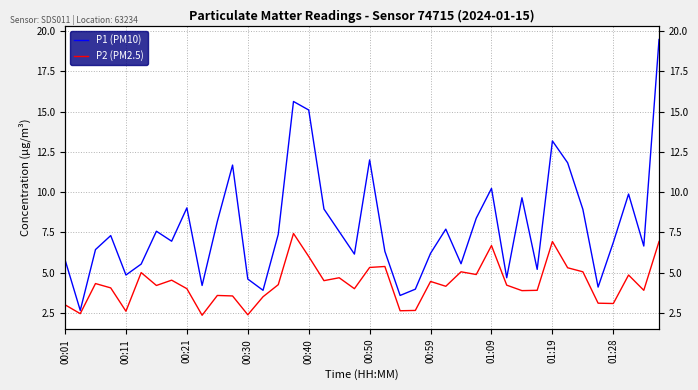

True or false: P1 (PM10) and P2 (PM2.5) intersect in this chart.

False